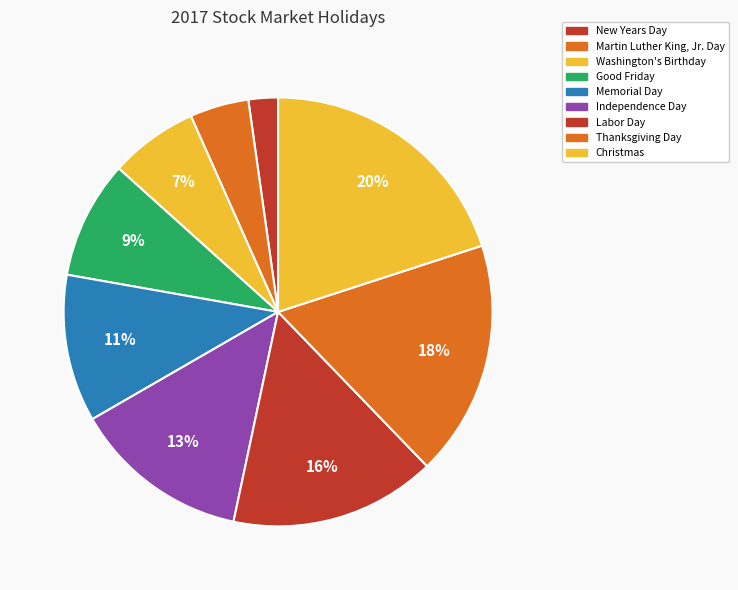

Which slice is the smallest?

New Years Day